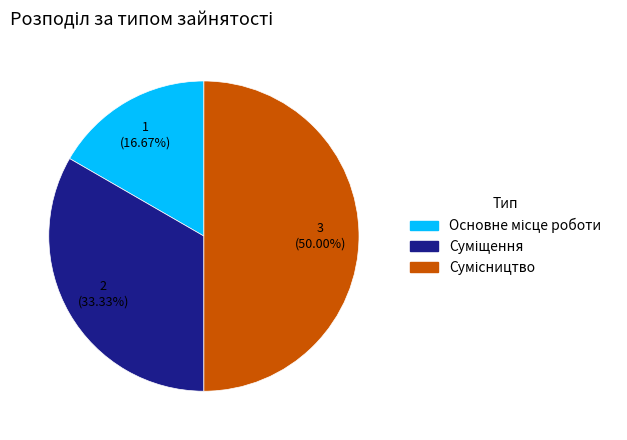

Which category has the smallest portion of the pie?

Основне місце роботи